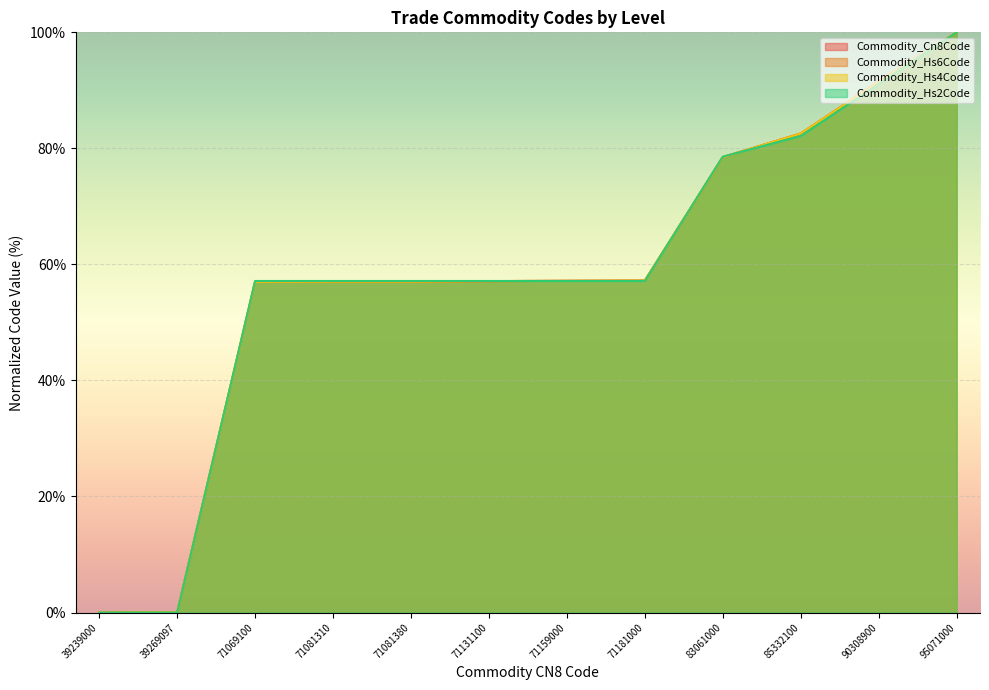

Is it true that Commodity_Hs6Code equals 95.6 at 71069100?

False